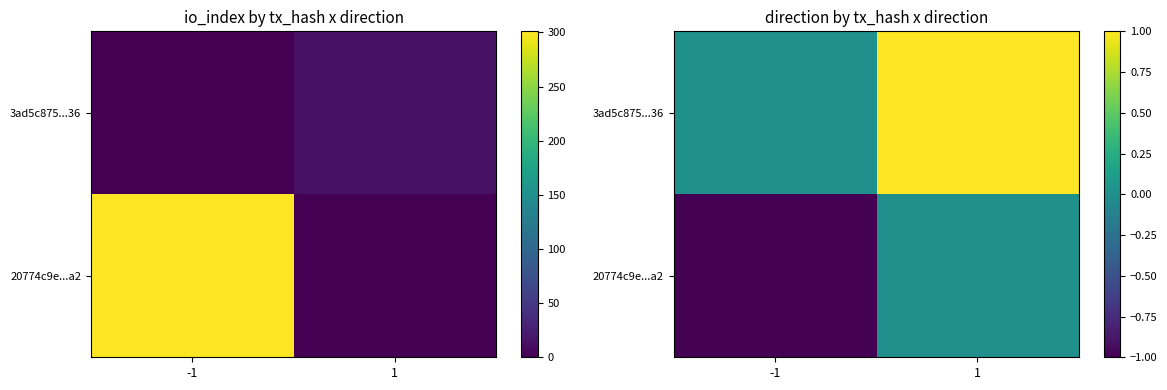

The 3ad5c875...36 series shows 0 at -1. True or false?

True